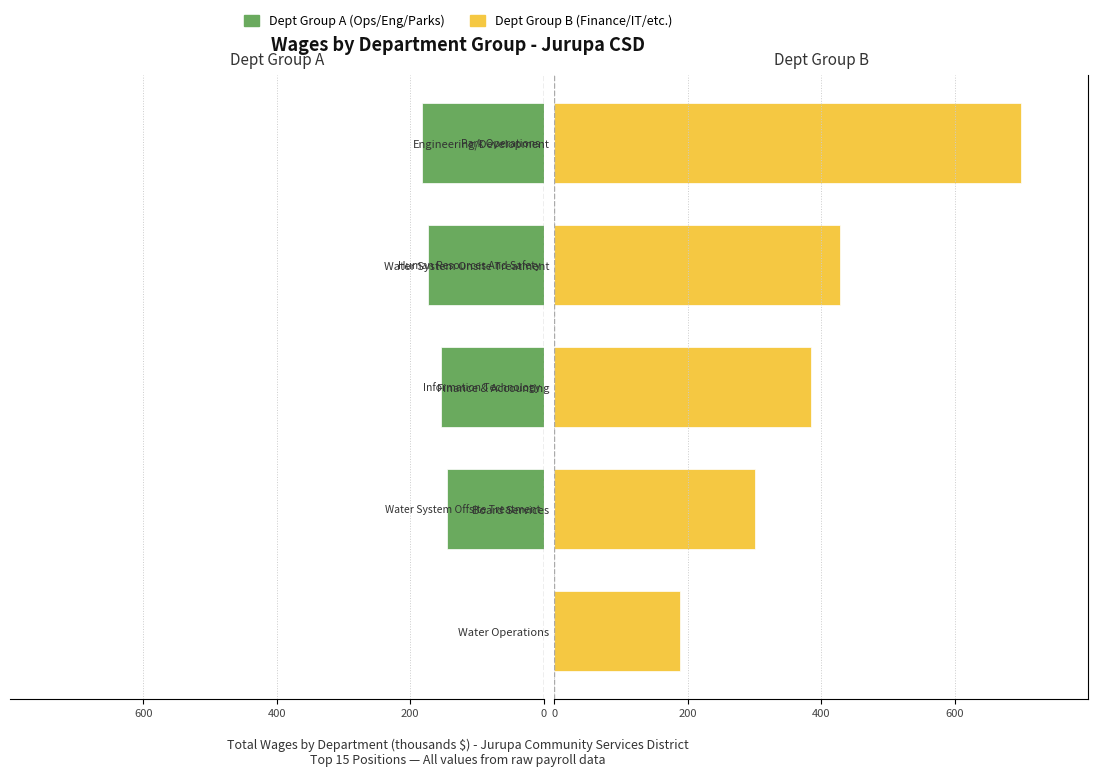

What position from the right is Finance & Accounting?

3